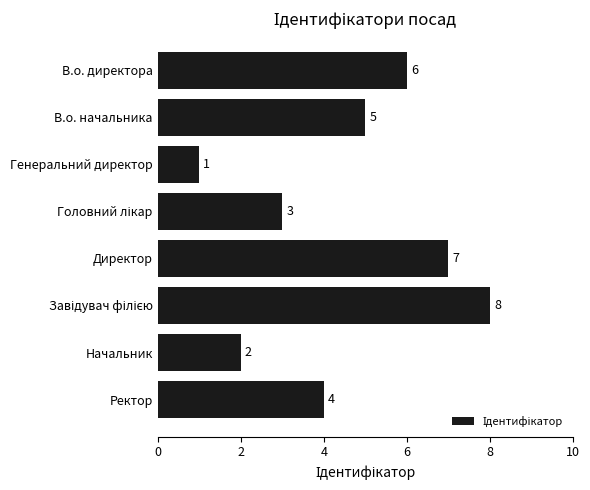

The chart shows a value of 1 at Генеральний директор. True or false?

True